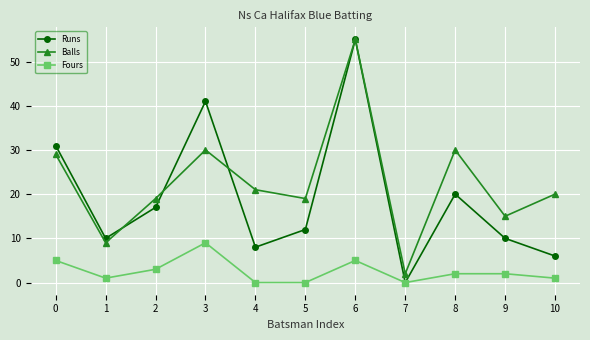

Is it true that Balls equals 15 at 9?

True